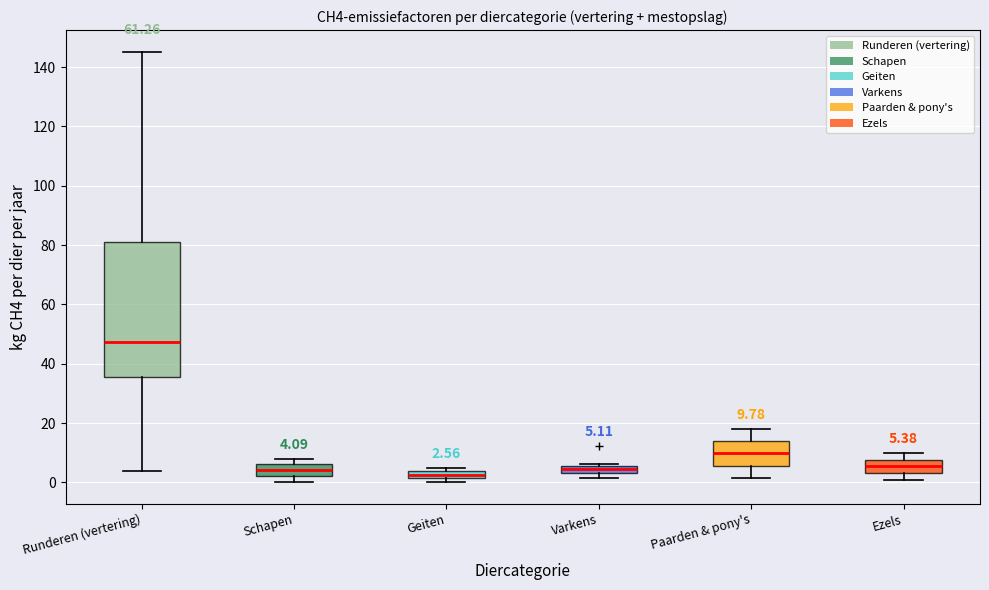

Which box's median line is the highest?

Runderen (vertering)